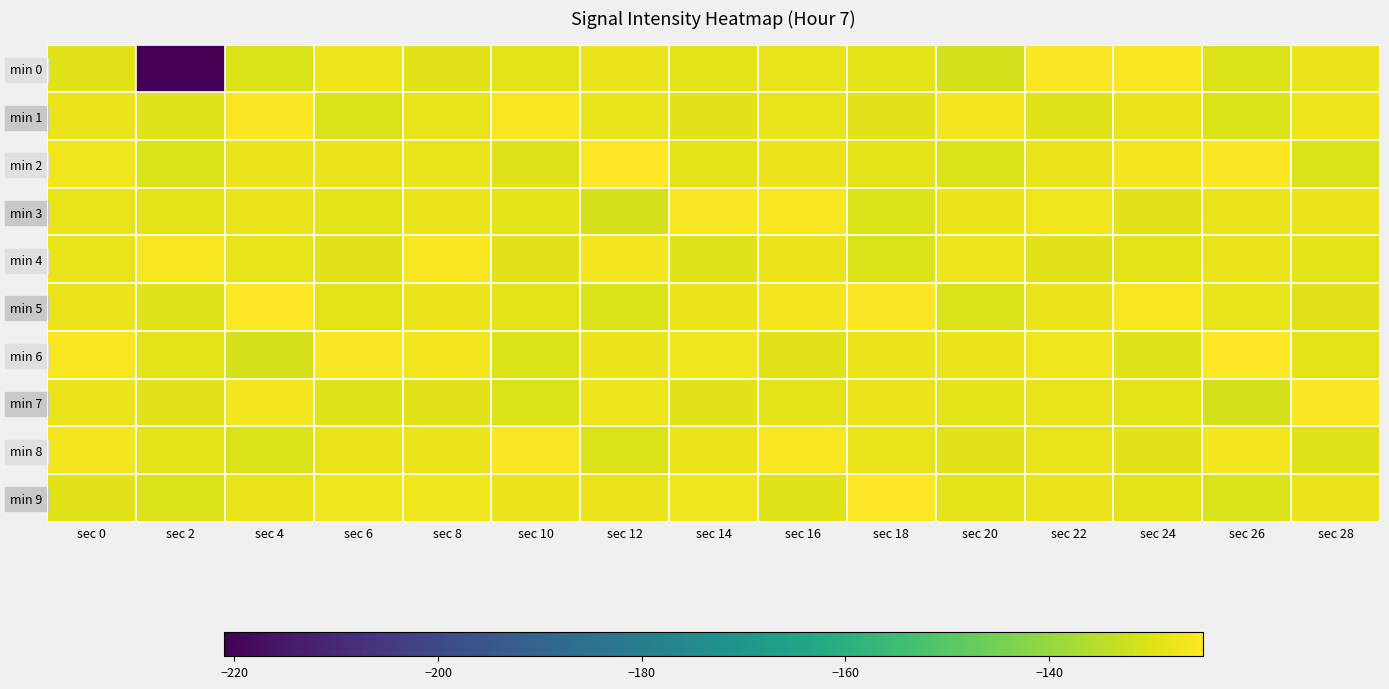

Reading left to right, extract all data points from this chart.

min 0: sec 0=-129.1	sec 2=-221.0	sec 4=-130.2	sec 6=-127.5	sec 8=-129.1	sec 10=-128.7	sec 12=-127.6	sec 14=-129.0	sec 16=-128.2	sec 18=-128.9	sec 20=-131.1	sec 22=-125.5	sec 24=-125.8	sec 26=-129.9	sec 28=-127.8
min 1: sec 0=-127.7	sec 2=-129.7	sec 4=-125.6	sec 6=-130.0	sec 8=-128.2	sec 10=-125.9	sec 12=-128.5	sec 14=-129.4	sec 16=-128.1	sec 18=-129.0	sec 20=-126.6	sec 22=-129.5	sec 24=-127.6	sec 26=-130.2	sec 28=-127.5
min 2: sec 0=-126.9	sec 2=-130.2	sec 4=-127.6	sec 6=-127.7	sec 8=-128.1	sec 10=-129.7	sec 12=-124.9	sec 14=-128.7	sec 16=-127.8	sec 18=-129.0	sec 20=-130.3	sec 22=-127.6	sec 24=-126.6	sec 26=-125.6	sec 28=-130.0
min 3: sec 0=-128.2	sec 2=-128.7	sec 4=-127.6	sec 6=-129.0	sec 8=-127.8	sec 10=-128.9	sec 12=-131.1	sec 14=-125.5	sec 16=-125.8	sec 18=-129.9	sec 20=-127.8	sec 22=-127.0	sec 24=-129.1	sec 26=-127.6	sec 28=-127.7
min 4: sec 0=-128.1	sec 2=-125.9	sec 4=-128.5	sec 6=-129.4	sec 8=-125.8	sec 10=-129.0	sec 12=-126.6	sec 14=-129.5	sec 16=-127.6	sec 18=-130.2	sec 20=-127.5	sec 22=-129.1	sec 24=-128.7	sec 26=-127.6	sec 28=-129.0
min 5: sec 0=-127.8	sec 2=-129.7	sec 4=-124.9	sec 6=-128.7	sec 8=-127.6	sec 10=-129.0	sec 12=-130.3	sec 14=-127.6	sec 16=-126.6	sec 18=-125.6	sec 20=-130.0	sec 22=-127.7	sec 24=-125.9	sec 26=-128.5	sec 28=-129.4
min 6: sec 0=-125.8	sec 2=-128.9	sec 4=-131.1	sec 6=-125.5	sec 8=-126.6	sec 10=-129.9	sec 12=-127.8	sec 14=-127.0	sec 16=-129.1	sec 18=-127.6	sec 20=-127.7	sec 22=-126.9	sec 24=-129.7	sec 26=-124.9	sec 28=-128.7
min 7: sec 0=-127.6	sec 2=-129.0	sec 4=-126.6	sec 6=-129.5	sec 8=-129.1	sec 10=-130.2	sec 12=-127.5	sec 14=-129.1	sec 16=-128.7	sec 18=-127.6	sec 20=-129.0	sec 22=-128.2	sec 24=-128.9	sec 26=-131.1	sec 28=-125.5
min 8: sec 0=-126.6	sec 2=-129.0	sec 4=-130.3	sec 6=-127.6	sec 8=-127.7	sec 10=-125.6	sec 12=-130.0	sec 14=-127.7	sec 16=-125.9	sec 18=-128.5	sec 20=-129.4	sec 22=-128.1	sec 24=-129.0	sec 26=-126.6	sec 28=-129.5
min 9: sec 0=-129.1	sec 2=-129.9	sec 4=-127.8	sec 6=-127.0	sec 8=-126.9	sec 10=-127.6	sec 12=-127.7	sec 14=-126.9	sec 16=-129.7	sec 18=-124.9	sec 20=-128.7	sec 22=-127.8	sec 24=-129.0	sec 26=-130.3	sec 28=-127.6